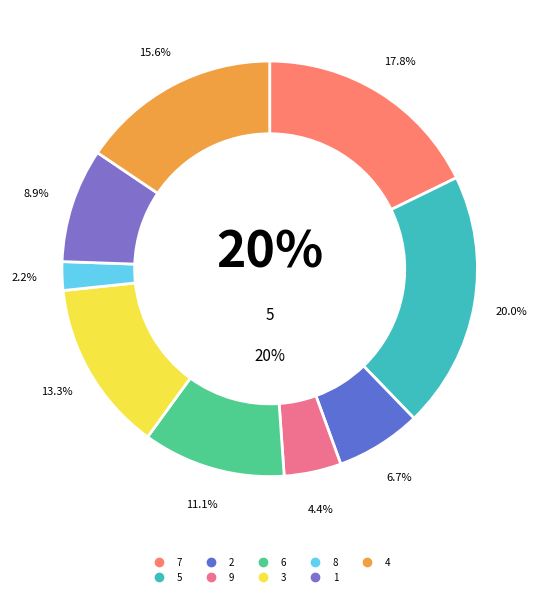

To the nearest percent, what is the combined percentage of 9 and 7?

22%